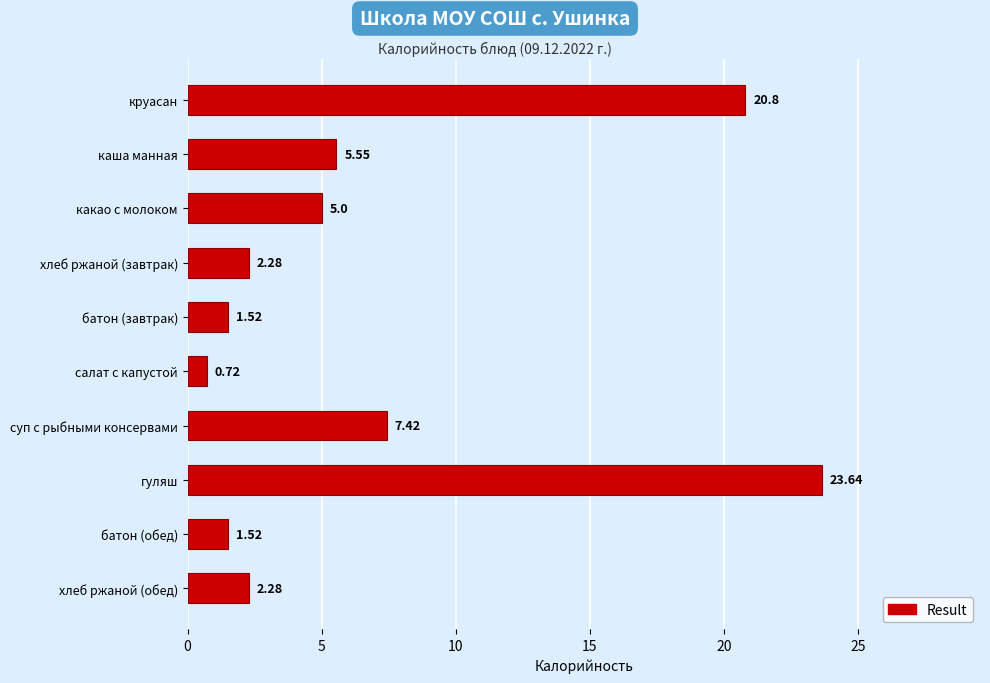

What is the change in value from каша манная to батон (завтрак)?

-4.0